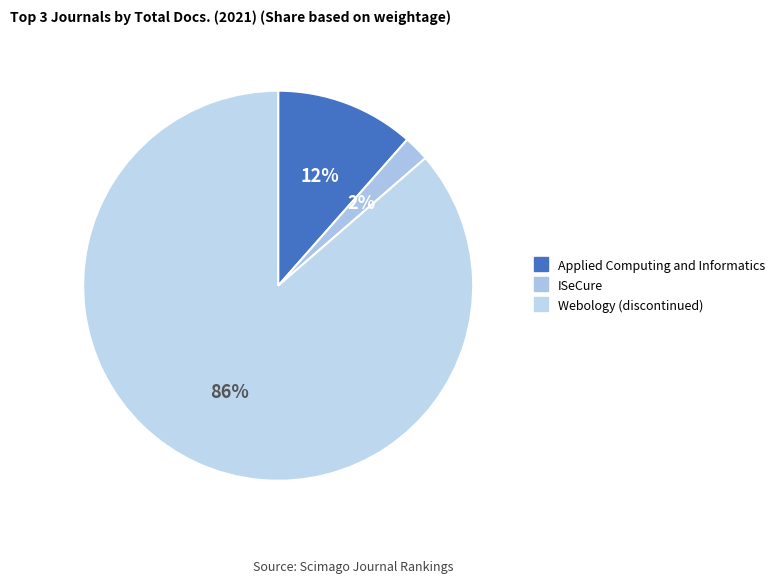

What percentage do ISeCure and Applied Computing and Informatics together represent?

13.6%